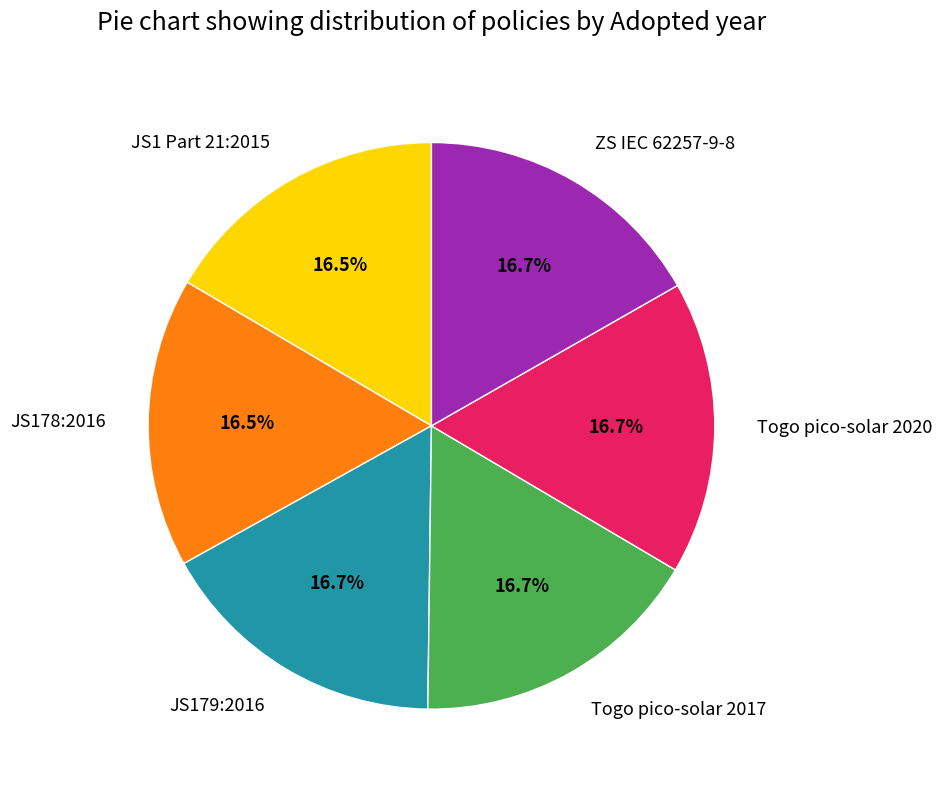

To the nearest percent, what percentage of the pie is ZS IEC 62257-9-8?

17%